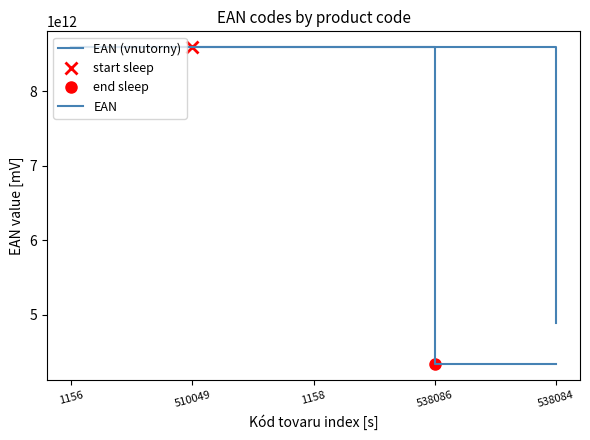

What is the difference between the values at 538084 and 538086?

7